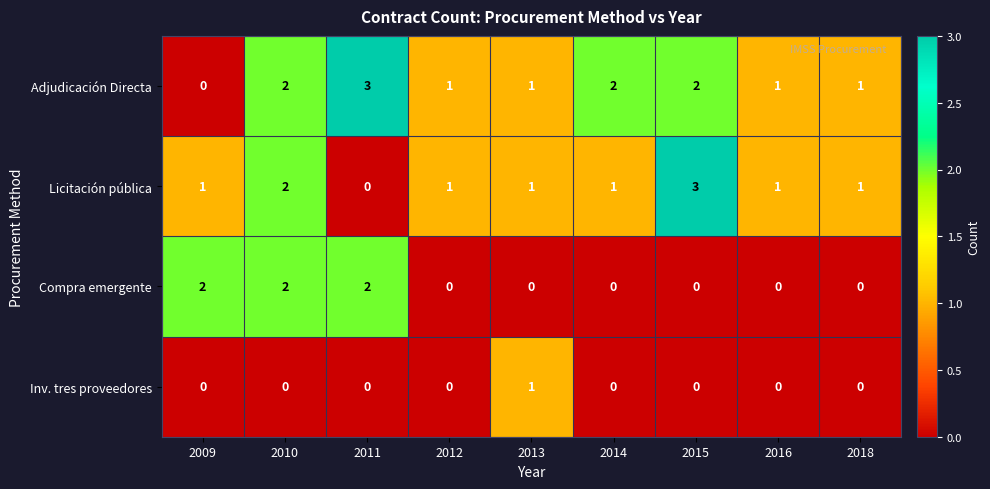

What is the difference between the maximum and minimum values in the Adjudicación Directa series?

3